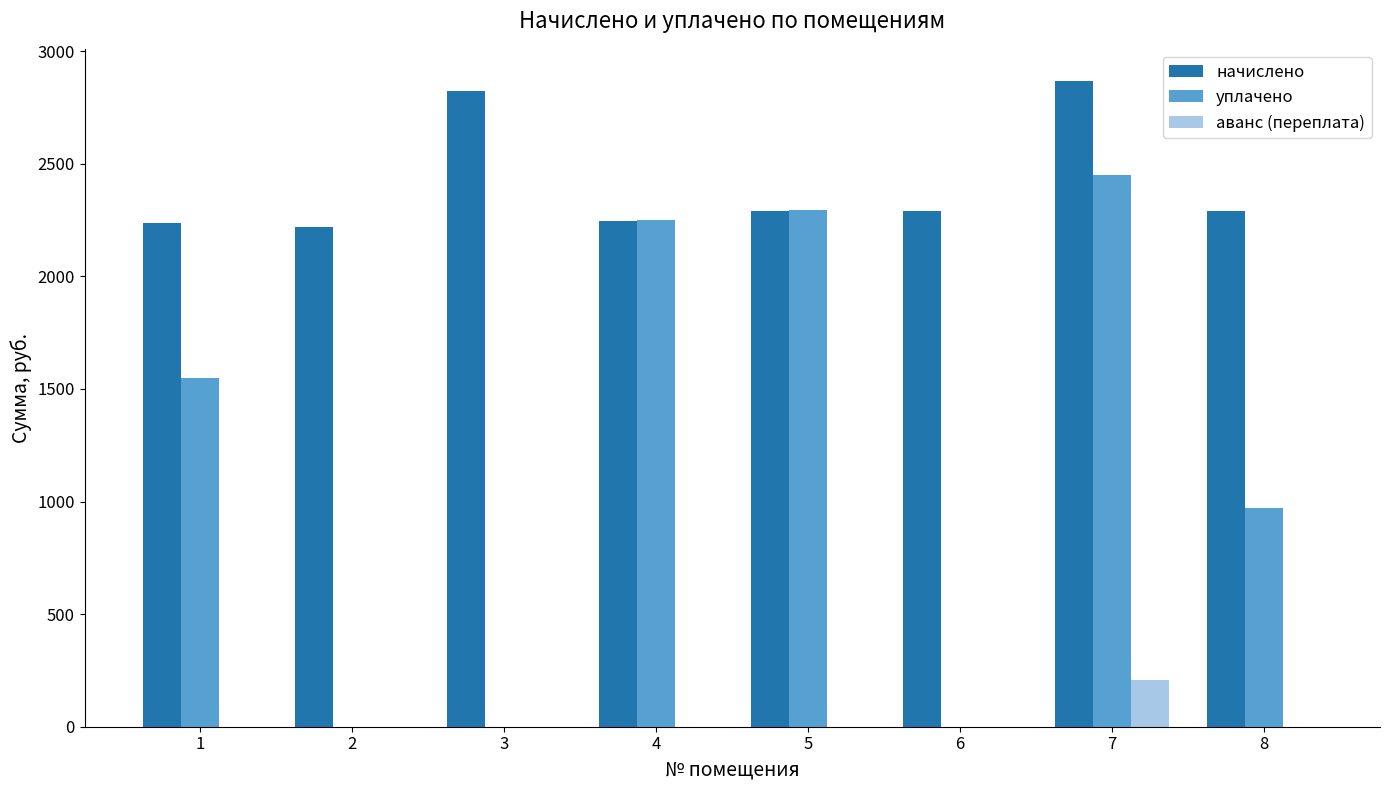

Does the chart contain stacked bars?

No